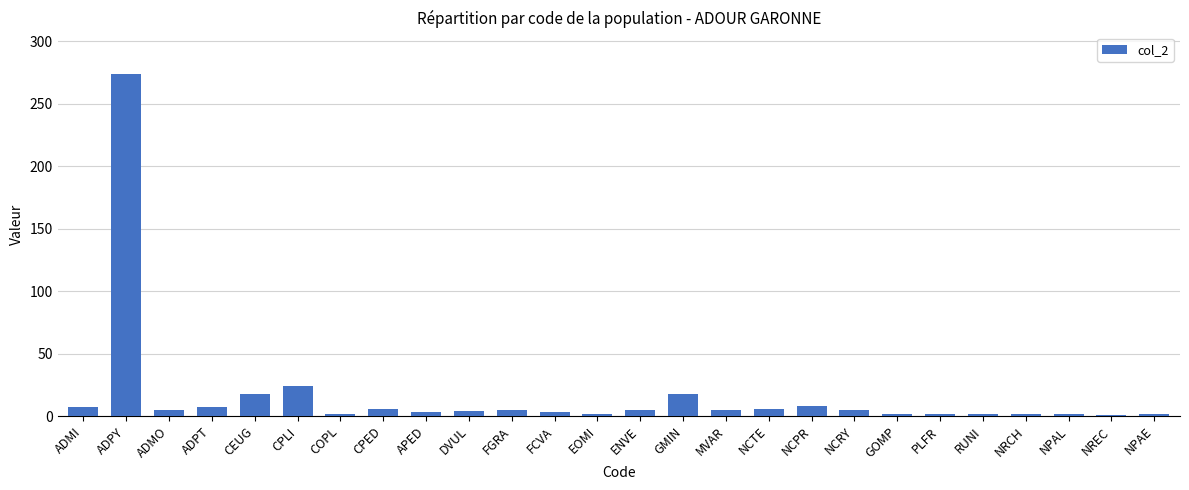

What is the label of the 25th bar from the right?

ADPY